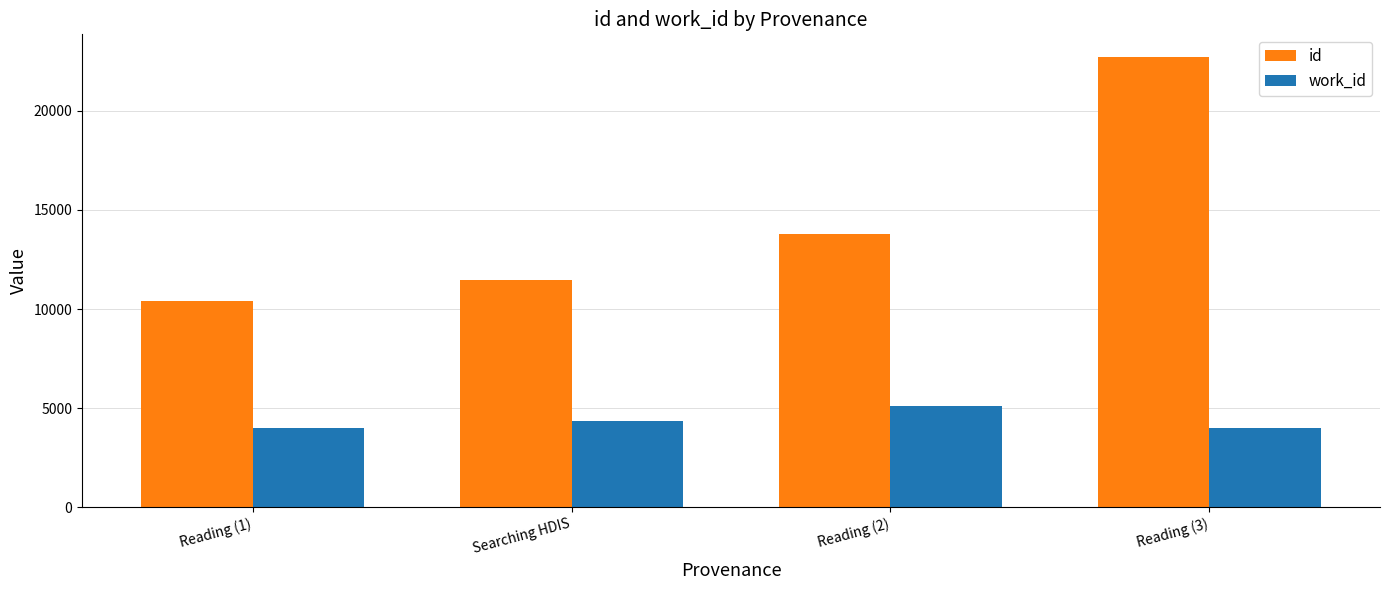

What is the label of the 3rd bar from the left?

Reading (2)